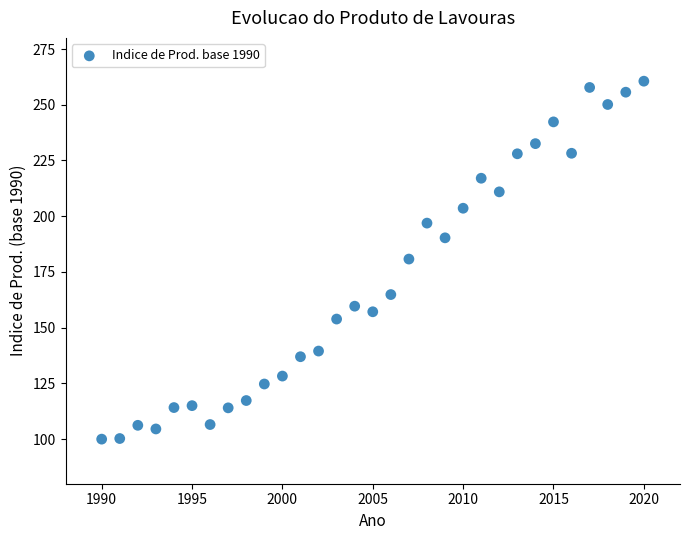

What is the range of X values (max minus min)?

30.0